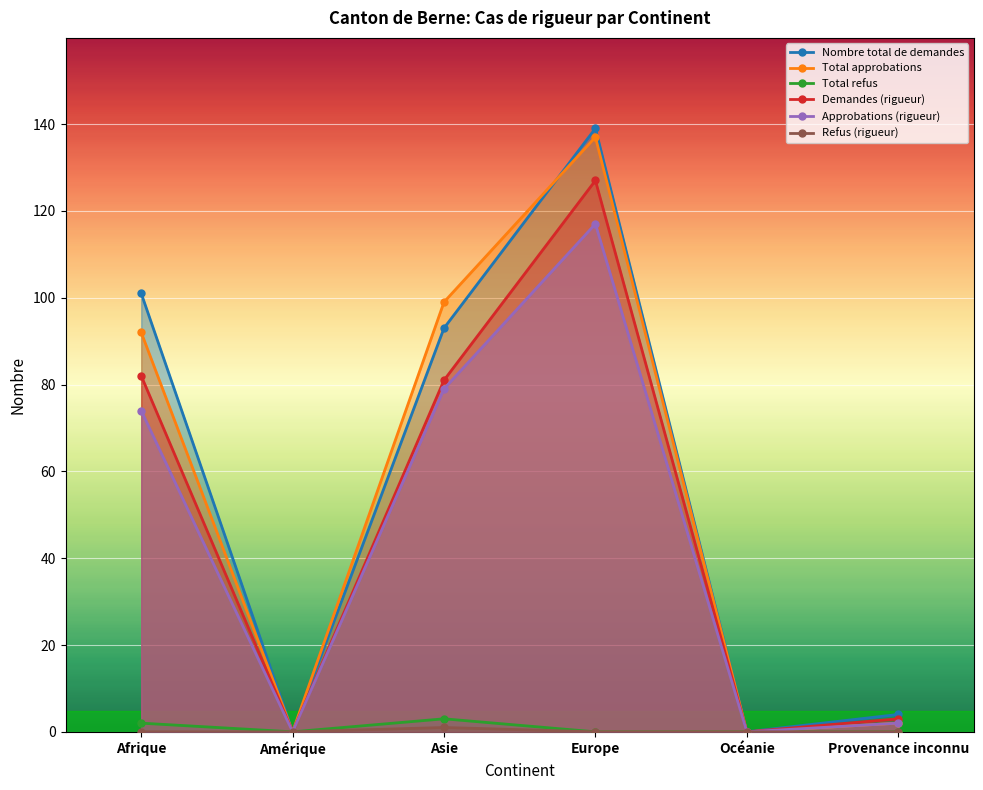

How many lines are shown in the chart?

6